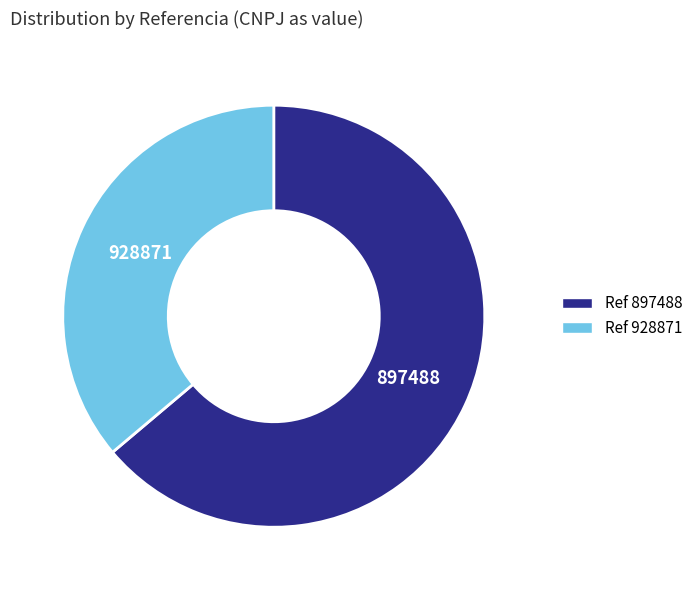

Is there any slice that represents more than half of the pie?

Yes